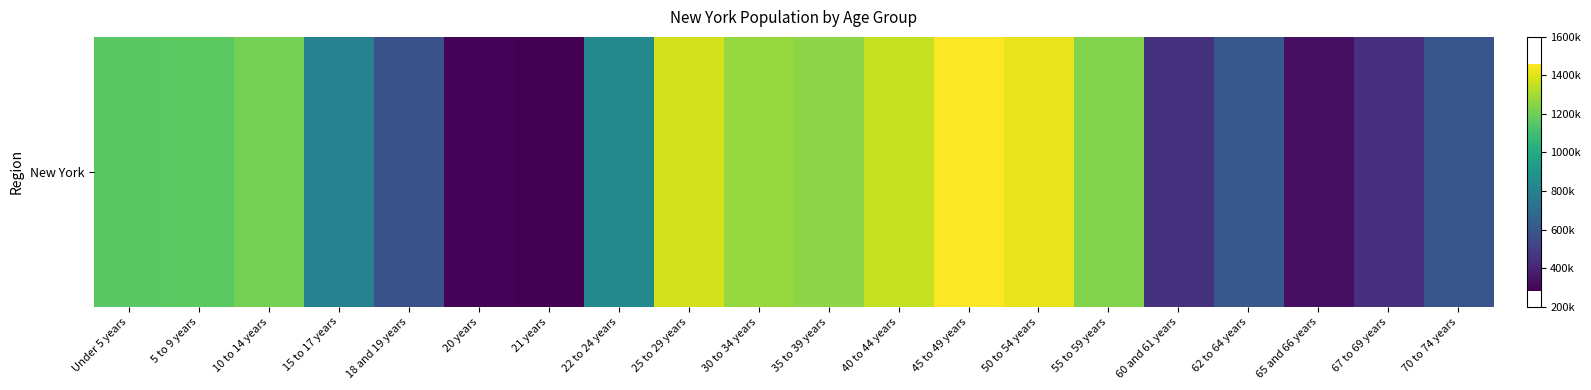

At which label is the value closest to 870179?

22 to 24 years